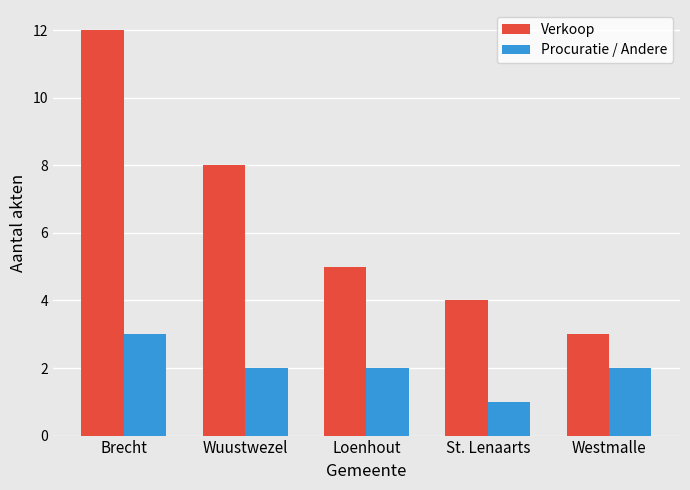

What position from the right is Brecht?

5